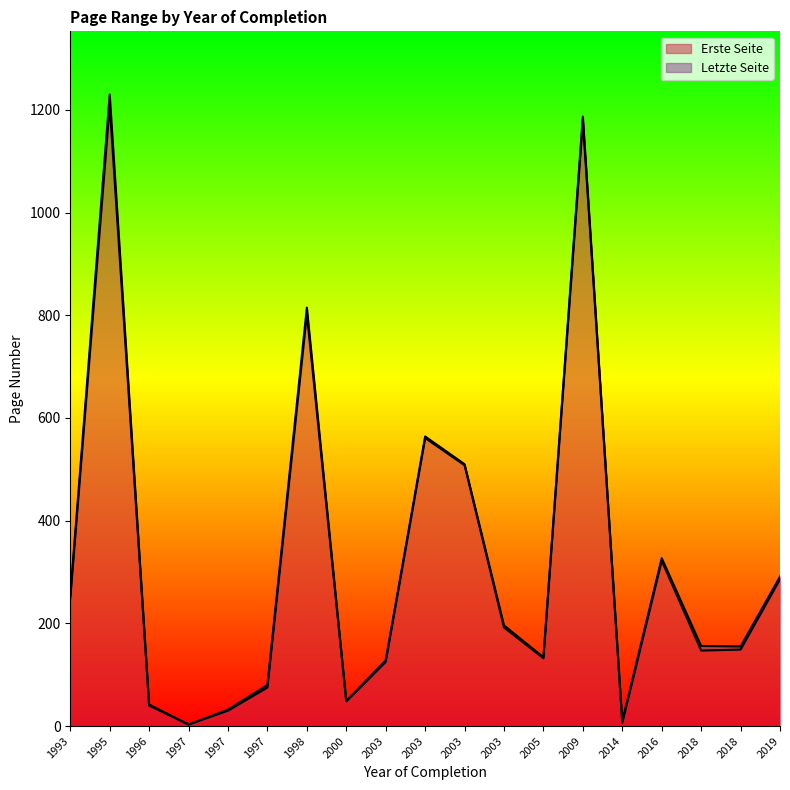

How many values in the Letzte Seite series are below 156?

9